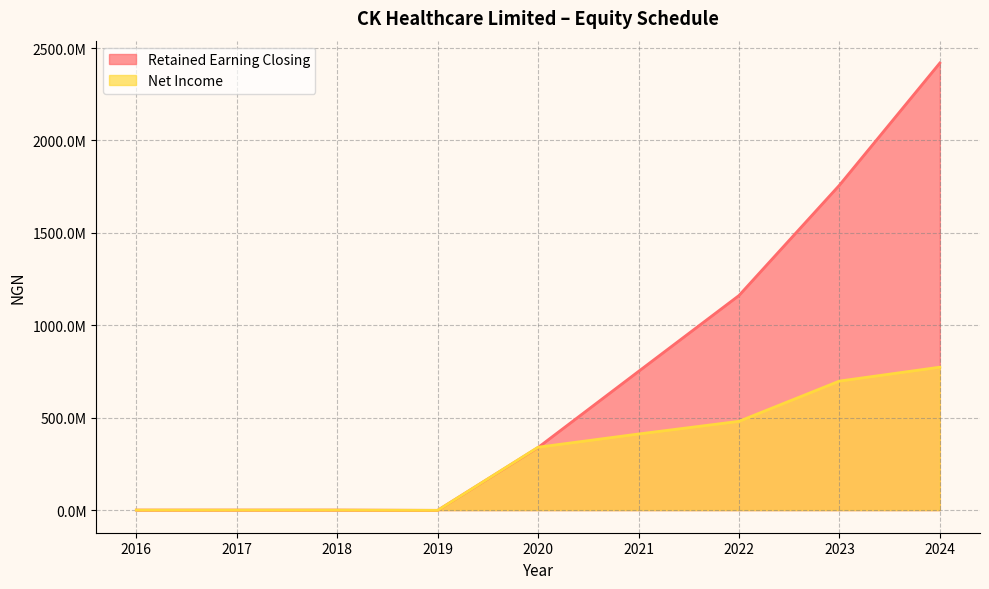

Which series has the largest total across all categories?

Retained Earning Closing